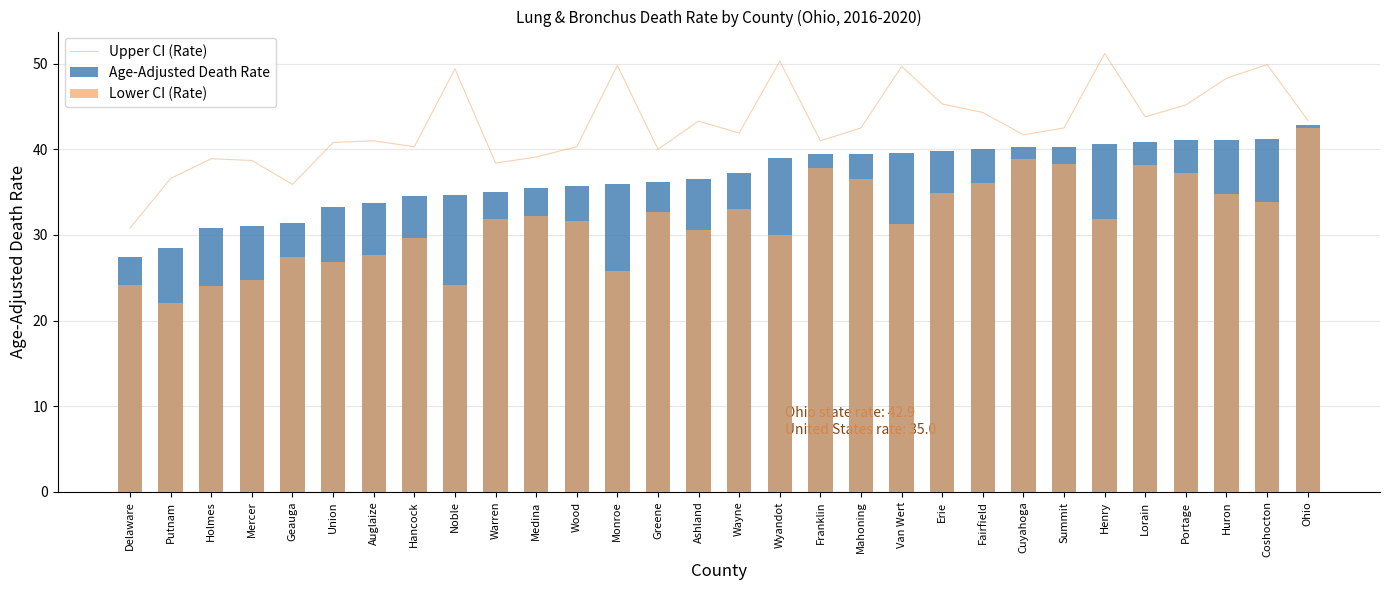

What are all the series names shown in the legend?

Upper CI (Rate), Age-Adjusted Death Rate, Lower CI (Rate)